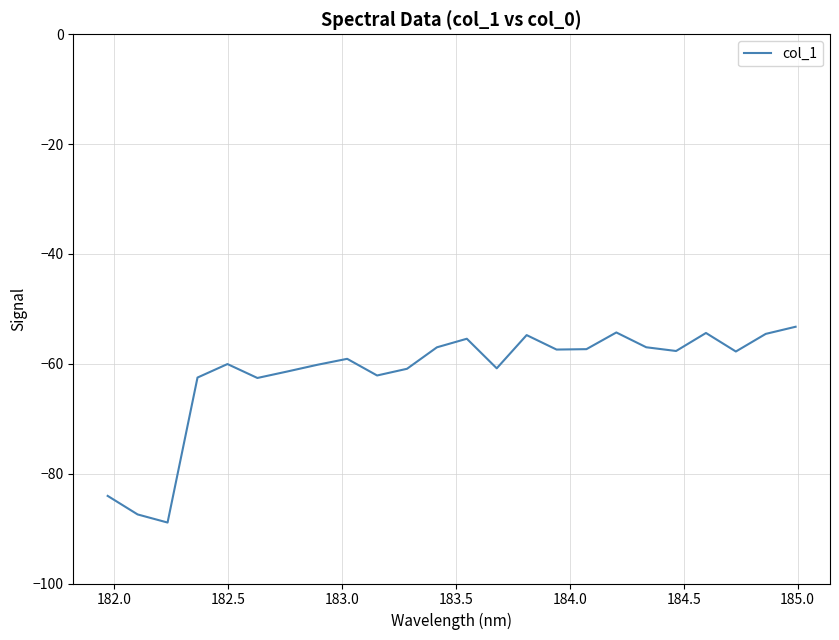

How many lines are shown in the chart?

1